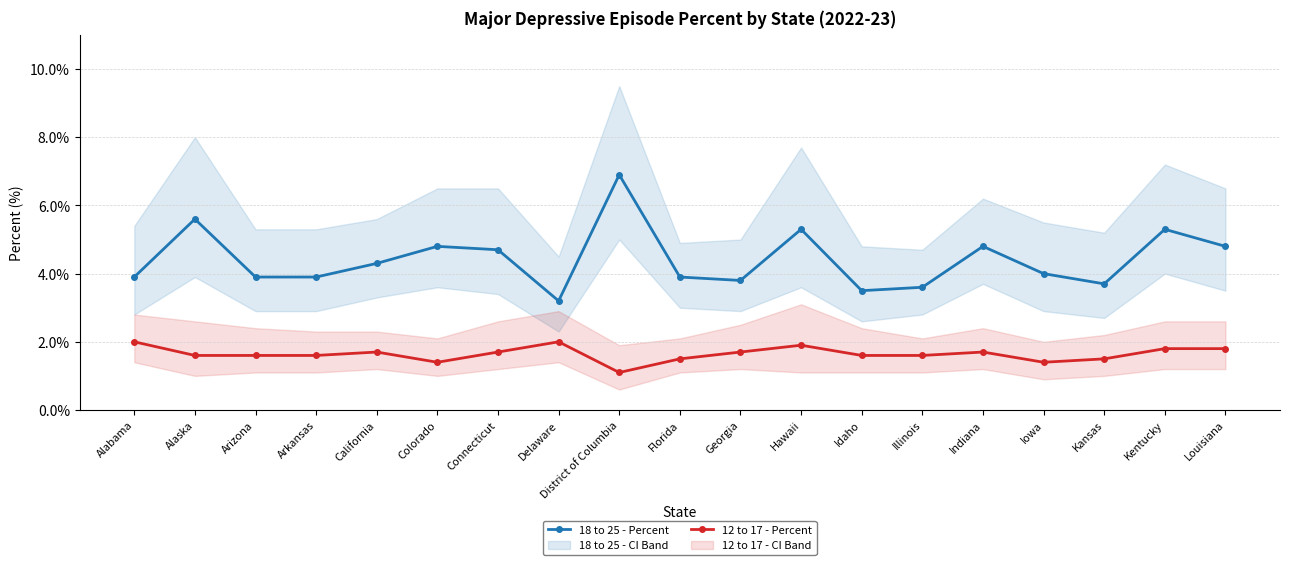

Rank the series by their average value, from lowest to highest.

12 to 17 - Percent, 18 to 25 - Percent